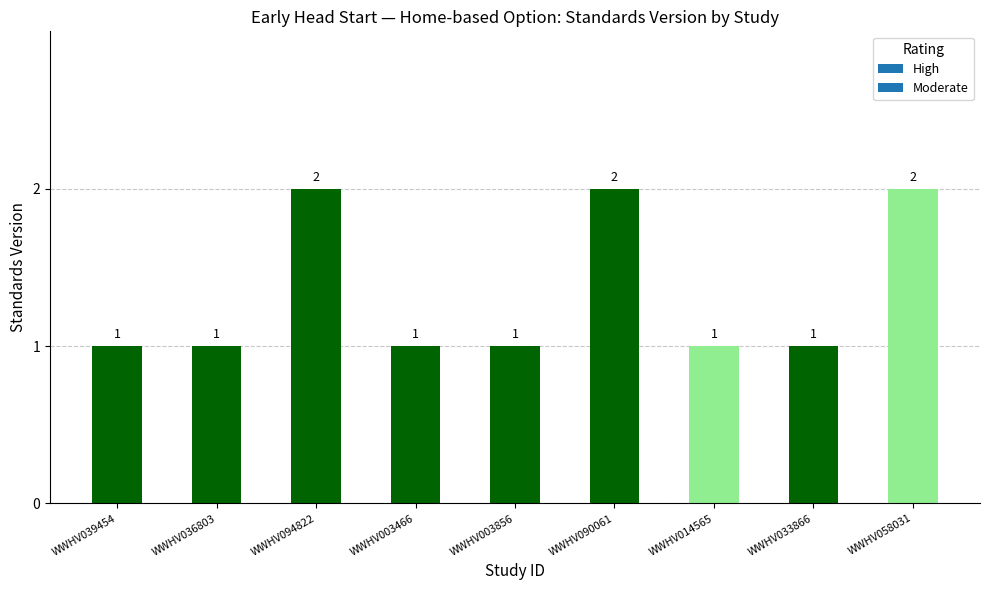

Approximately how many times larger is the value at WWHV014565 compared to WWHV033866?

1.0